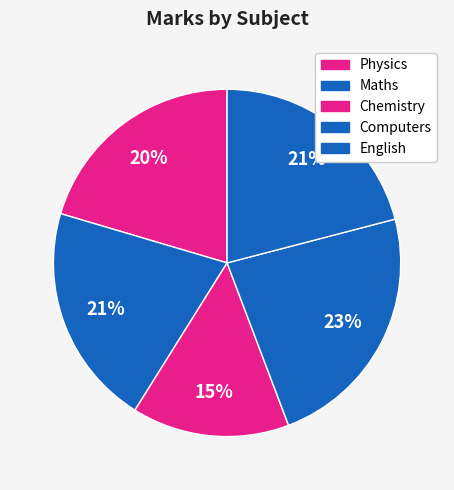

Is the sum of English and Physics greater than half?

No